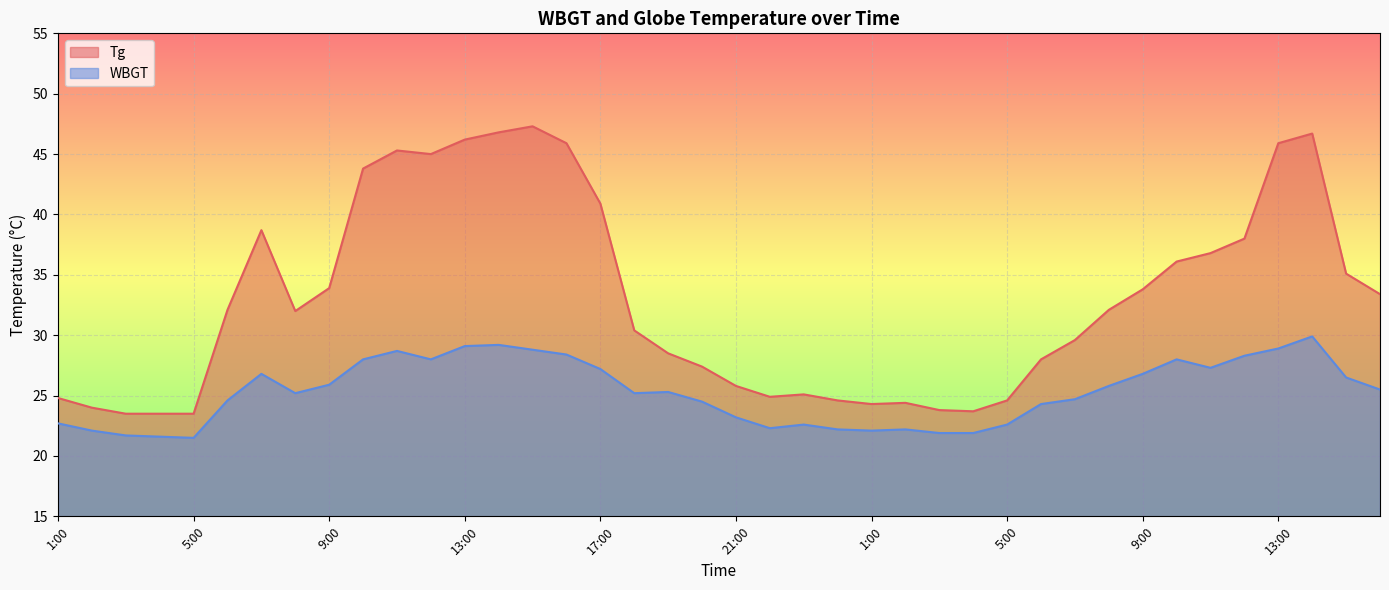

Where does the Tg series first go above 32?

6:00